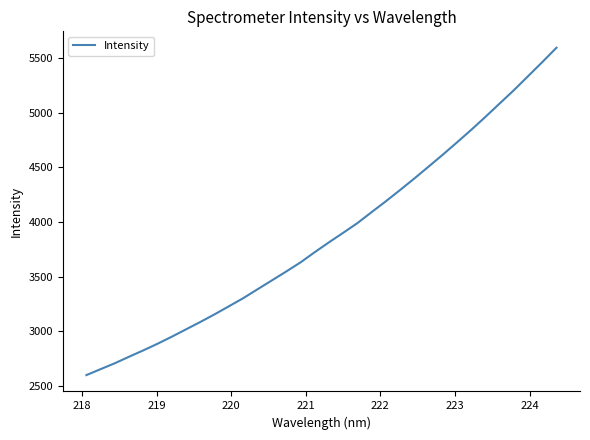

What is the difference between the maximum and minimum values?

2993.9